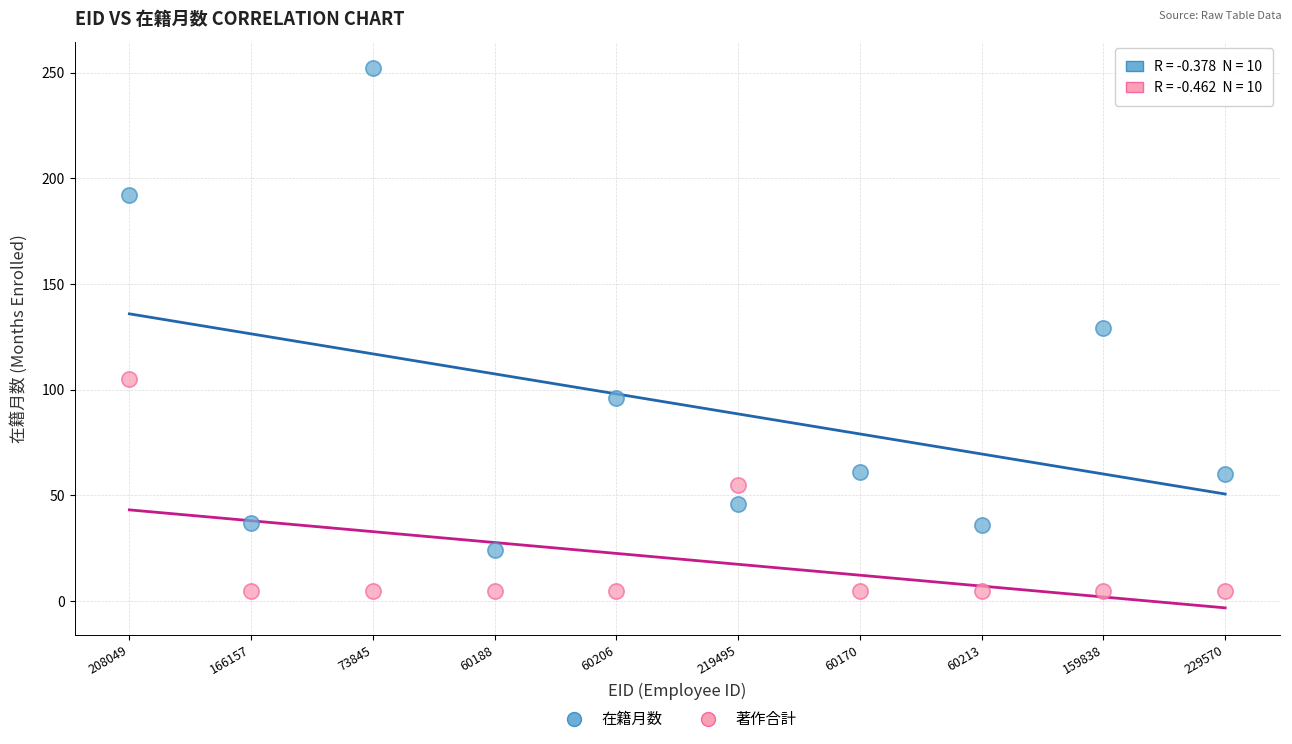

Which series reaches the maximum Y coordinate?

在籍月数